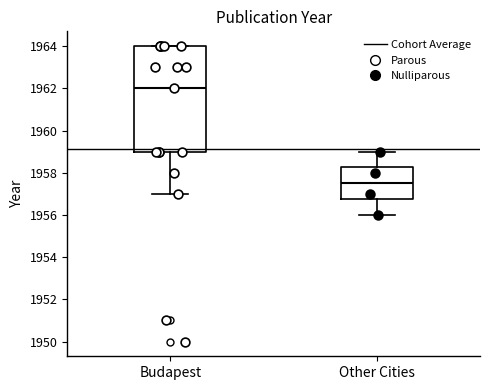

Where is the lower edge of the box for Budapest on the y-axis? The values are not printed on the chart, so give them approximately, as read against the axis.

1959.0